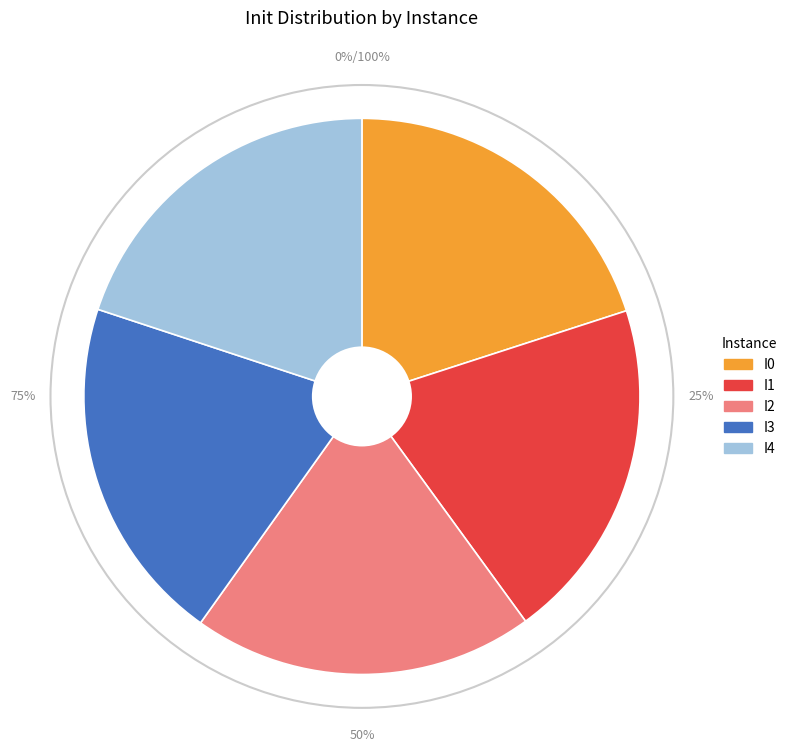

Combined, do I2 and I3 account for over 50%?

No